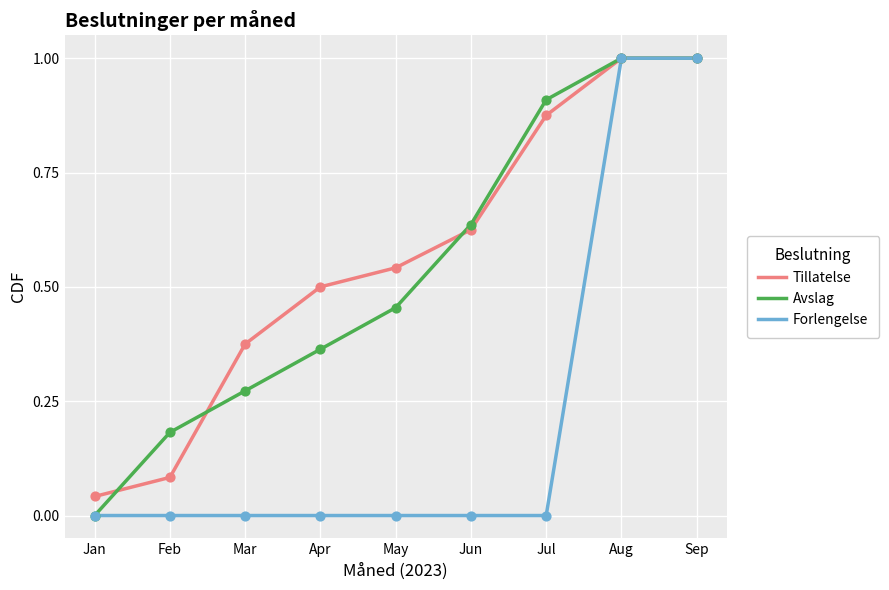

Which series has the largest total across all categories?

Tillatelse